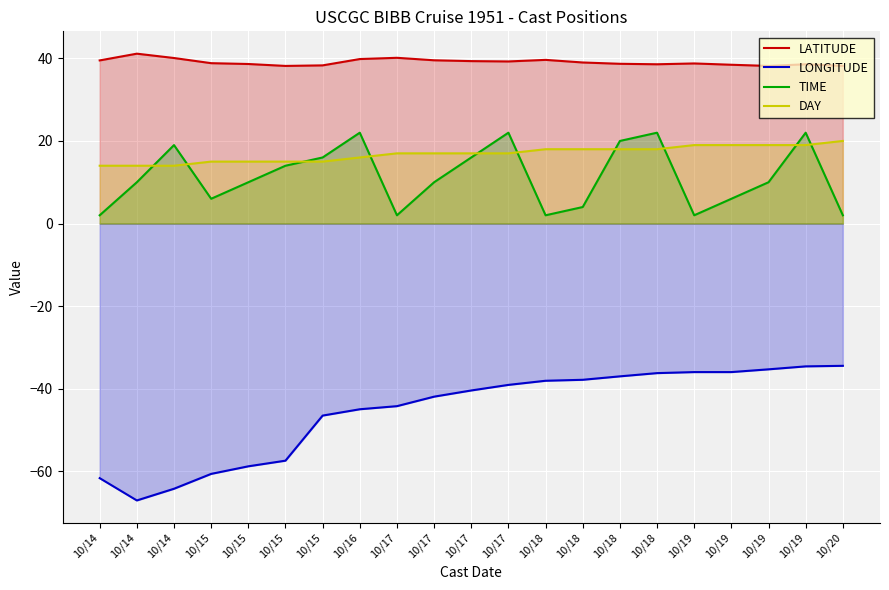

Is it true that LONGITUDE equals -59.2 at 10/19?

False